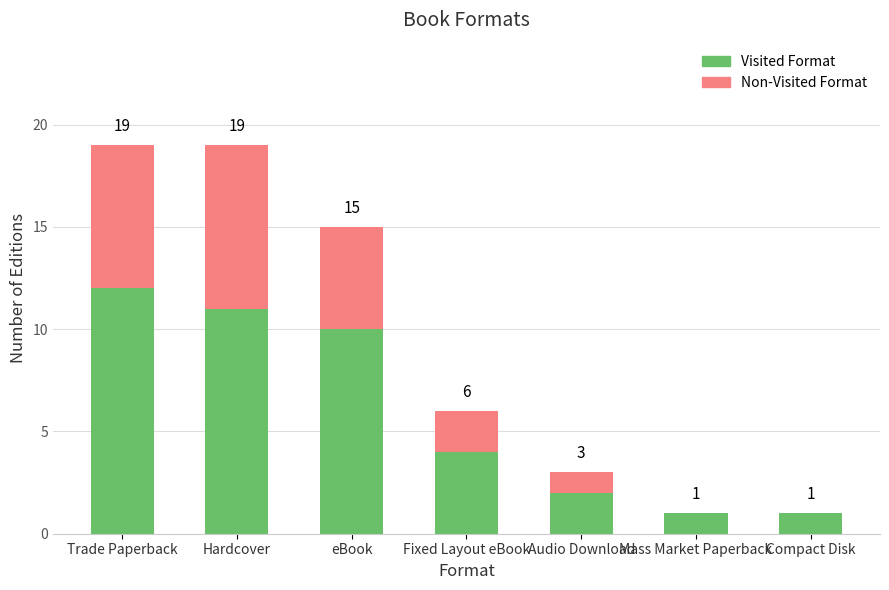

Does the chart contain stacked bars?

Yes